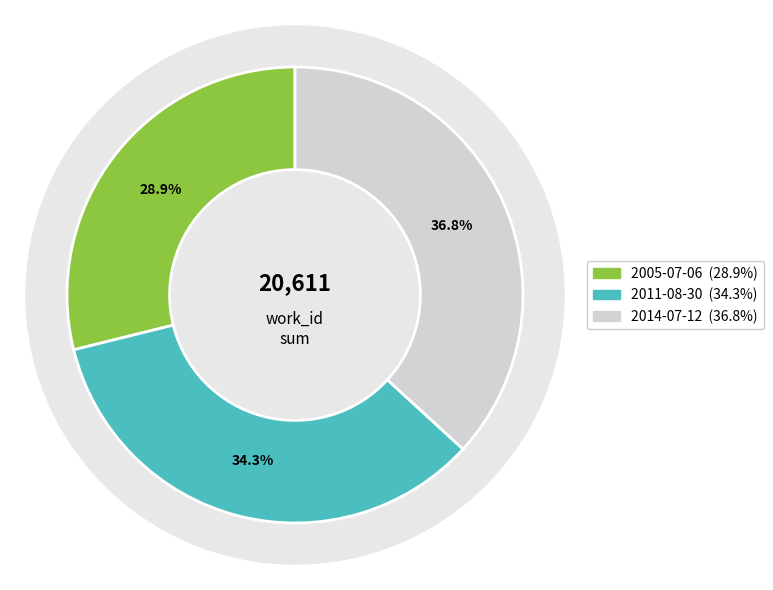

To the nearest percent, what portion does 2014-07-12 represent?

37%